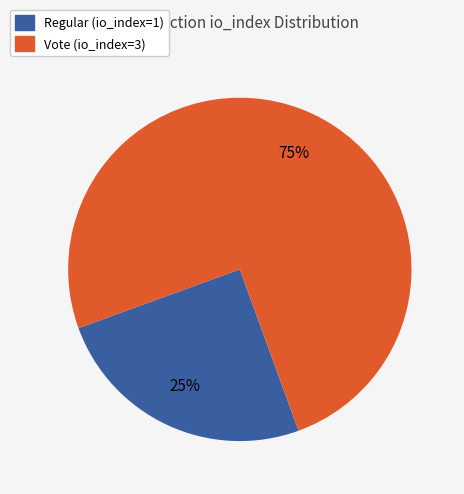

To the nearest percent, what portion does Regular (io_index=1) represent?

25%